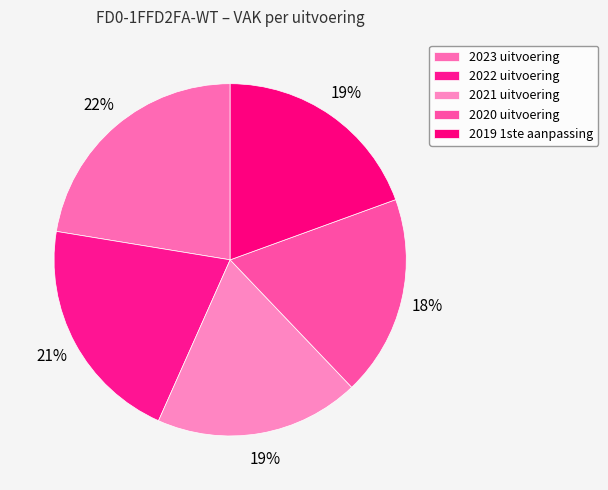

To the nearest percent, what is the average slice percentage?

20%